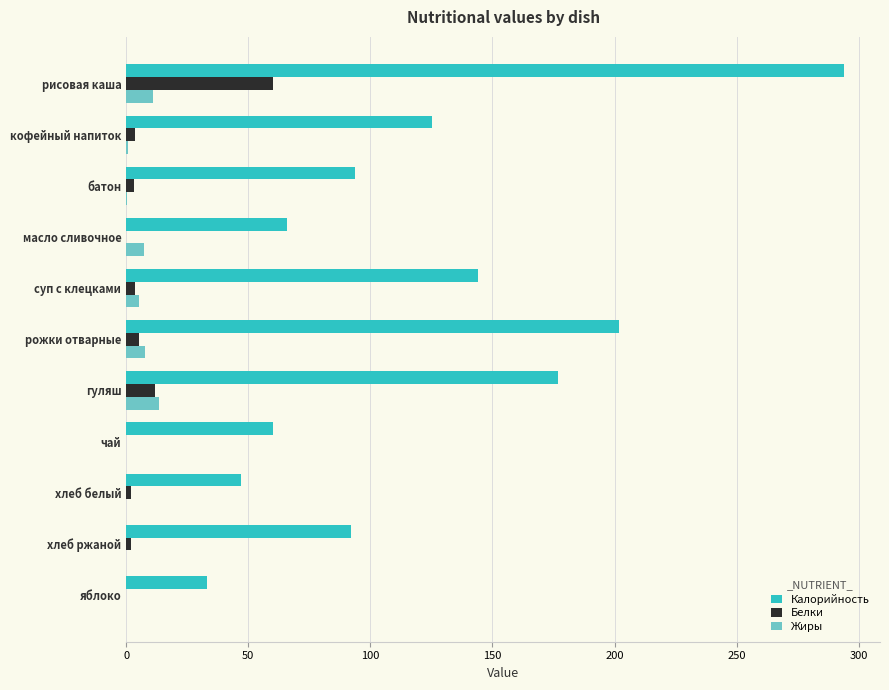

What is the sum of all Калорийность values?

1333.5